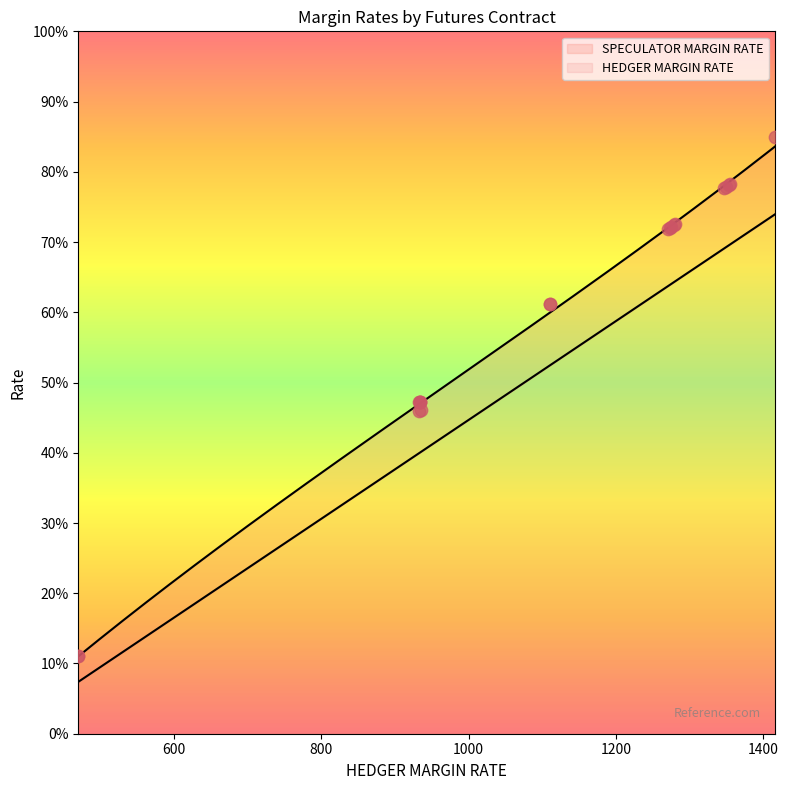

Which series reaches the maximum Y coordinate?

SPECULATOR MARGIN RATE